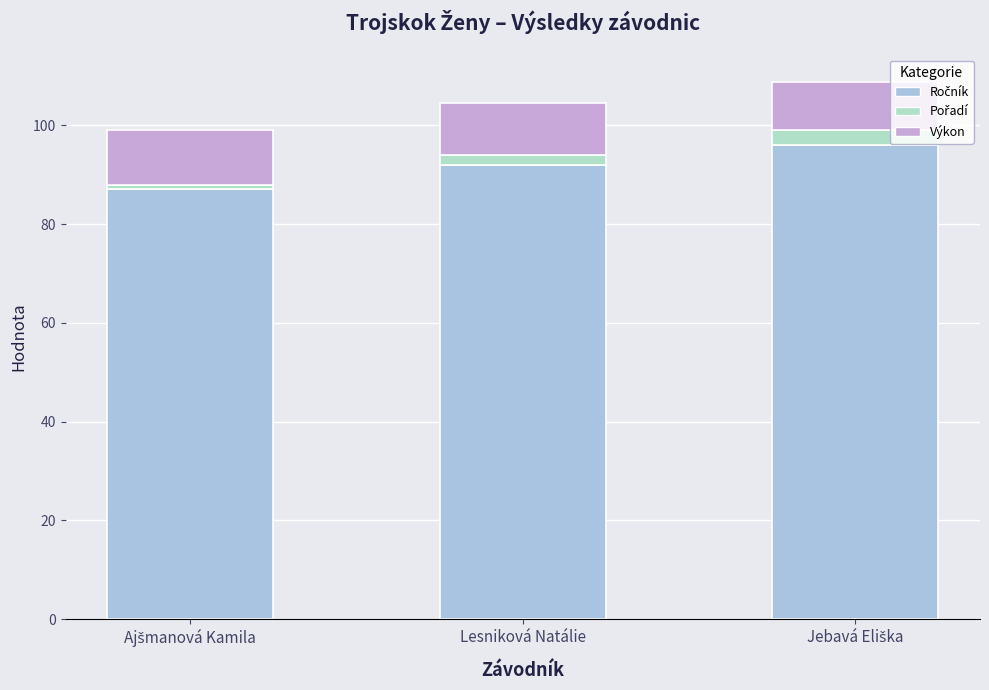

How many bars are there in total?

3